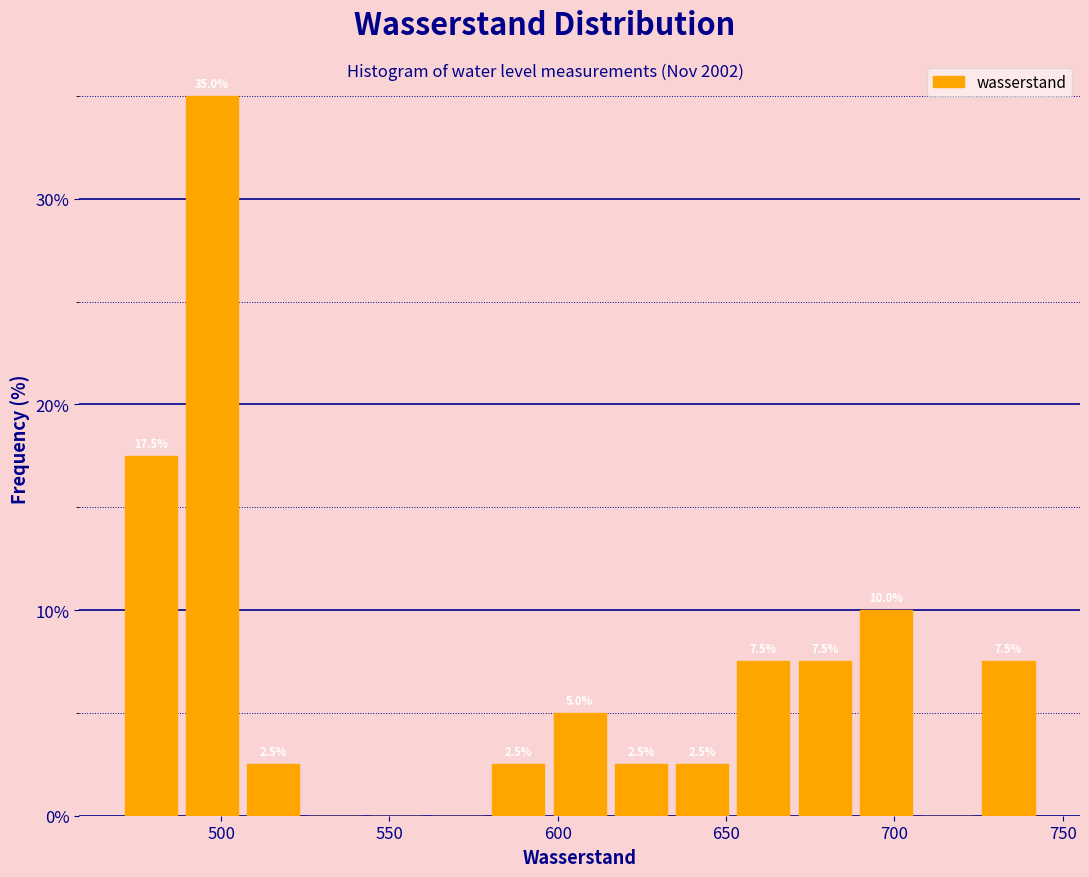

Around what value on the x-axis is the tallest bar? Give the approximate position of its centre, as read against the axis.

495